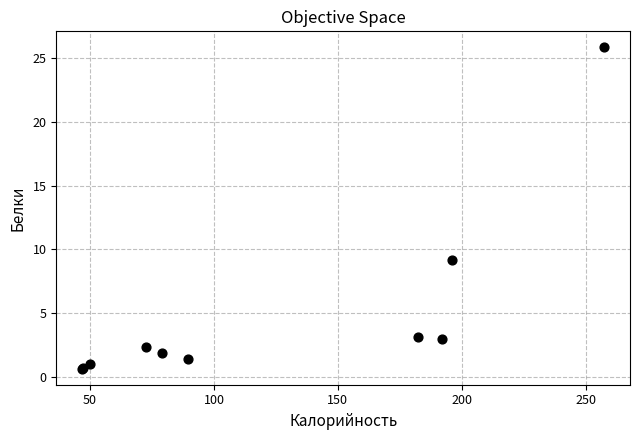

What Y value in the scatter plot is closest to 13?

9.2